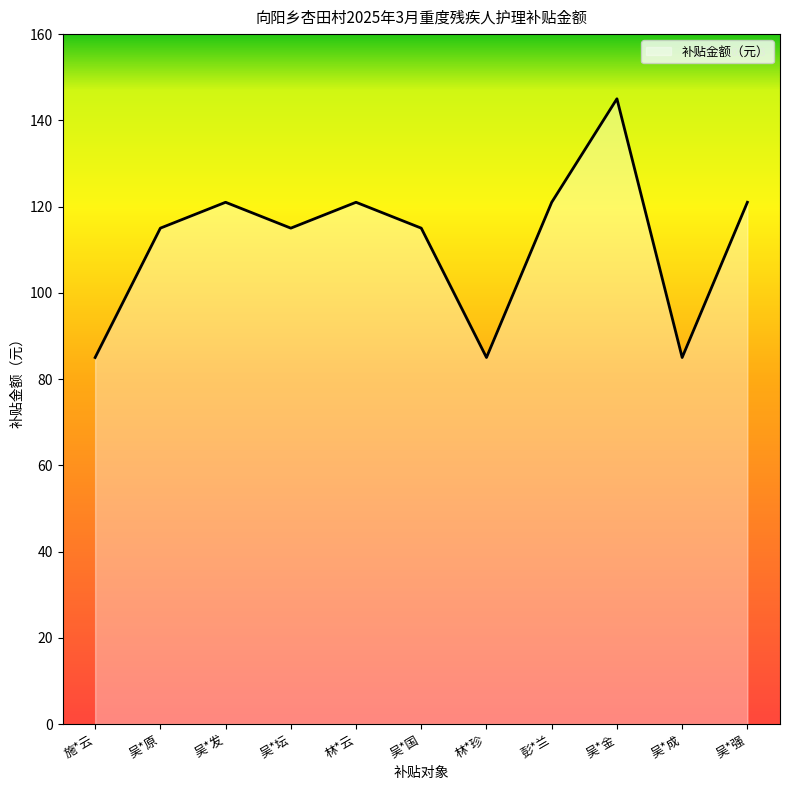

What is the ratio of the value at 吴*坛 to the value at 吴*发?

1.0